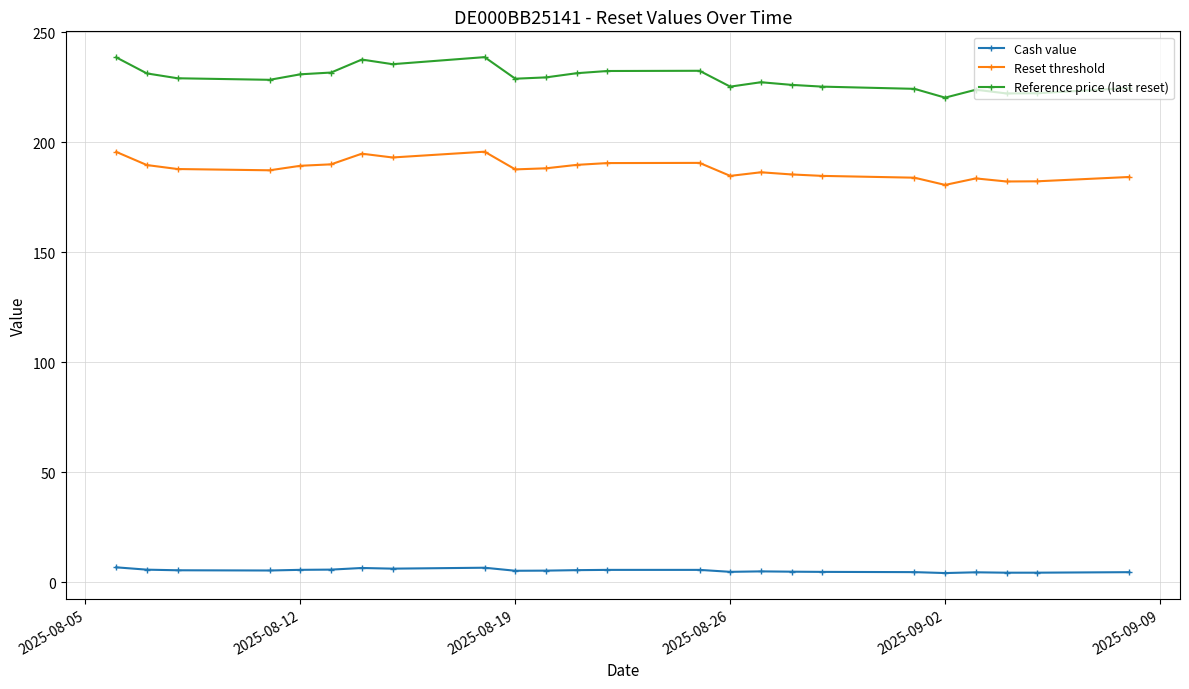

What is the sum of all Reference price (last reset) values?

5495.8